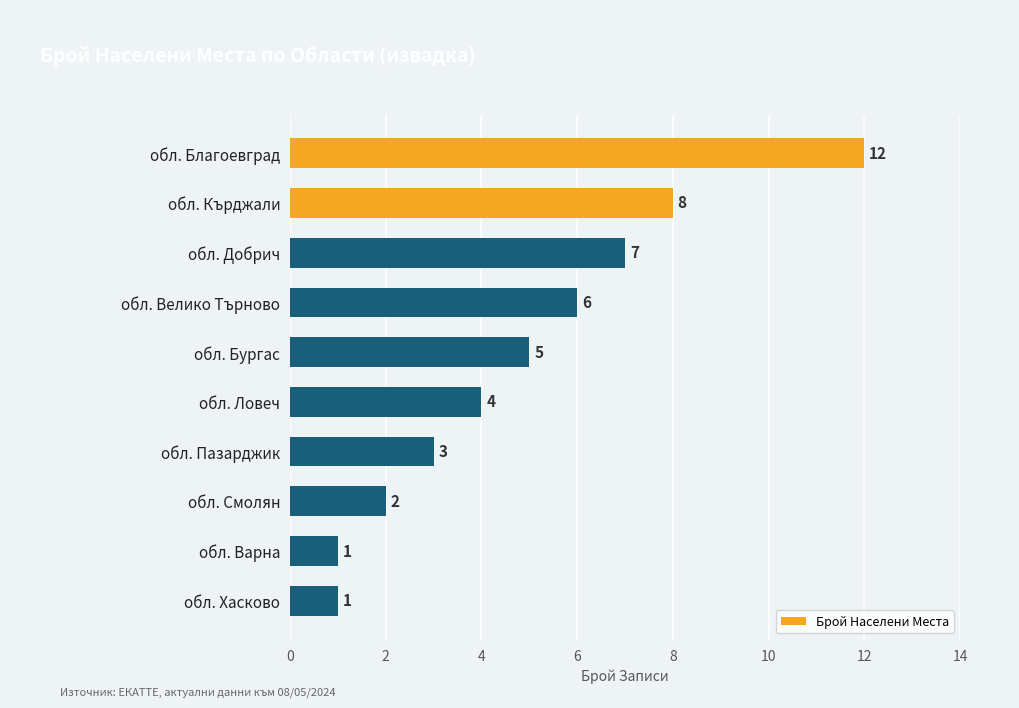

Are the bars grouped side by side (vs. stacked)?

No